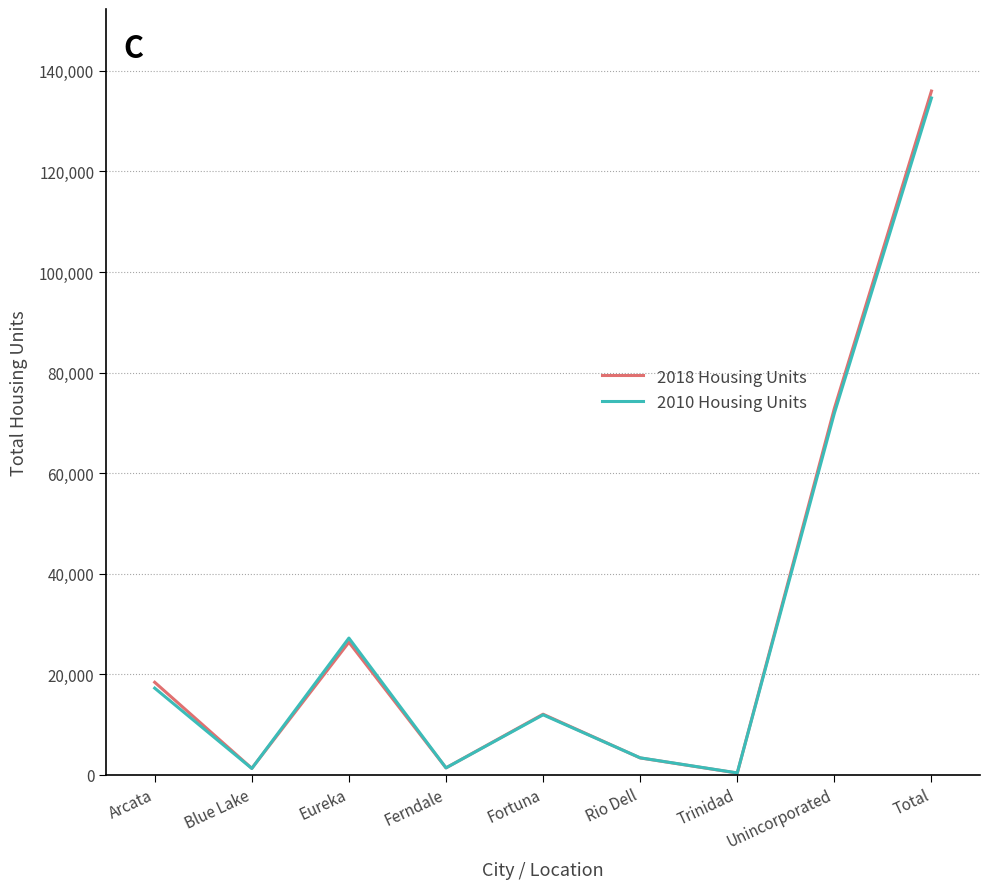

What is the difference between the second highest and minimum values in the 2010 Housing Units series?

71549